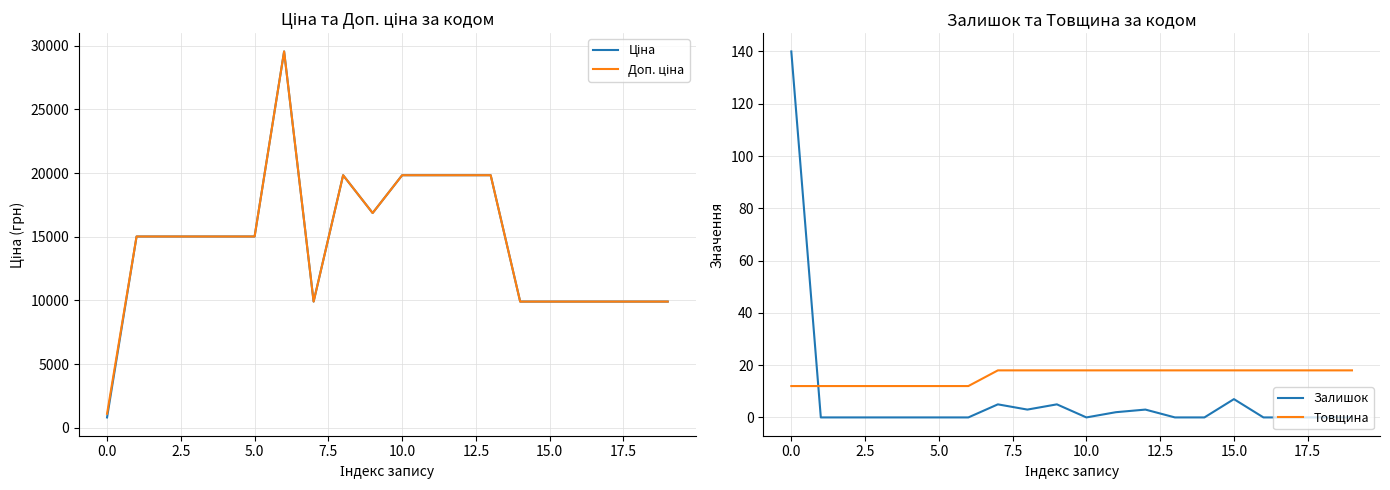

Which series ends up on top after the final intersection of Товщина and Залишок?

Товщина